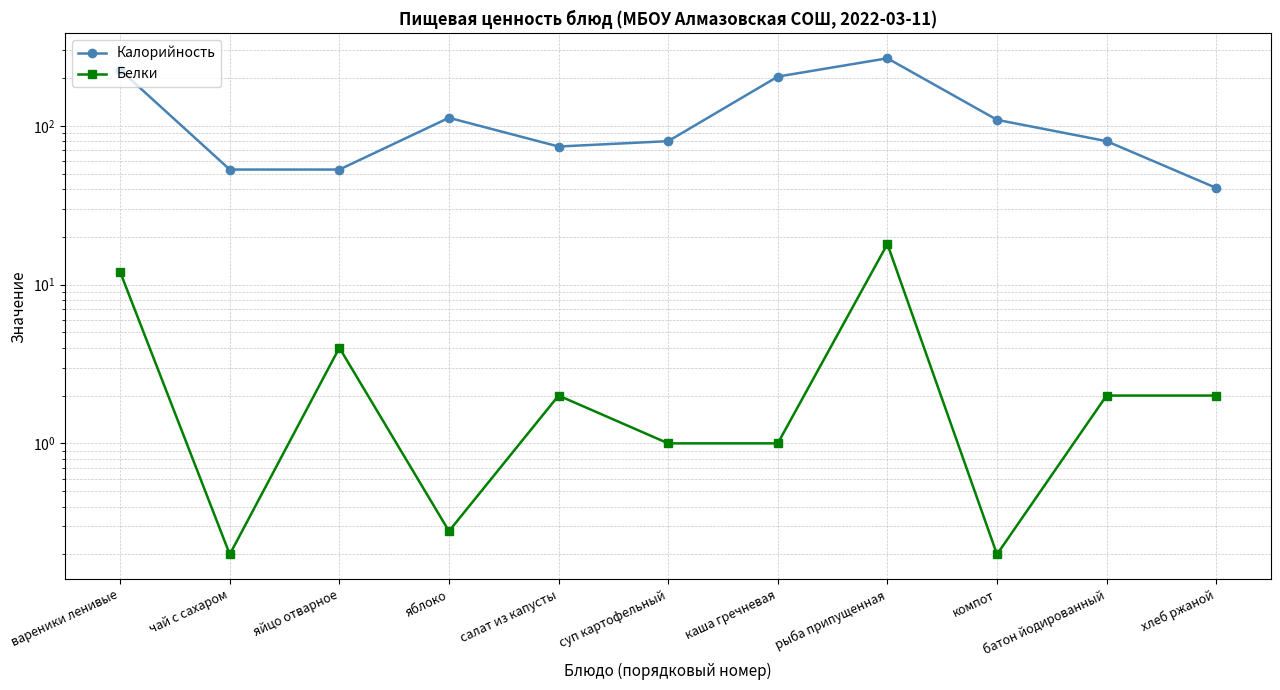

Which series changed the most between суп картофельный and батон йодированный?

Белки